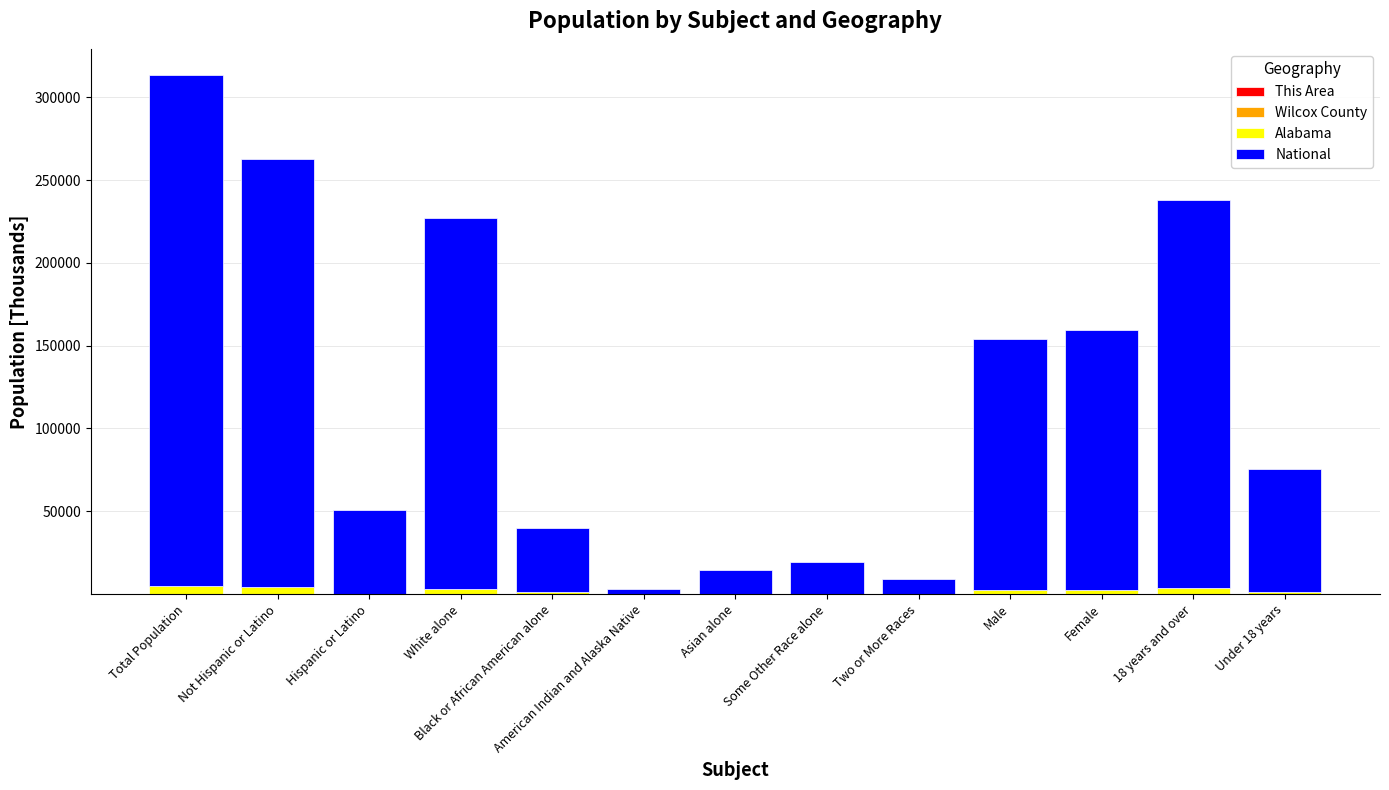

At which category is the sum across all series the highest?

Total Population